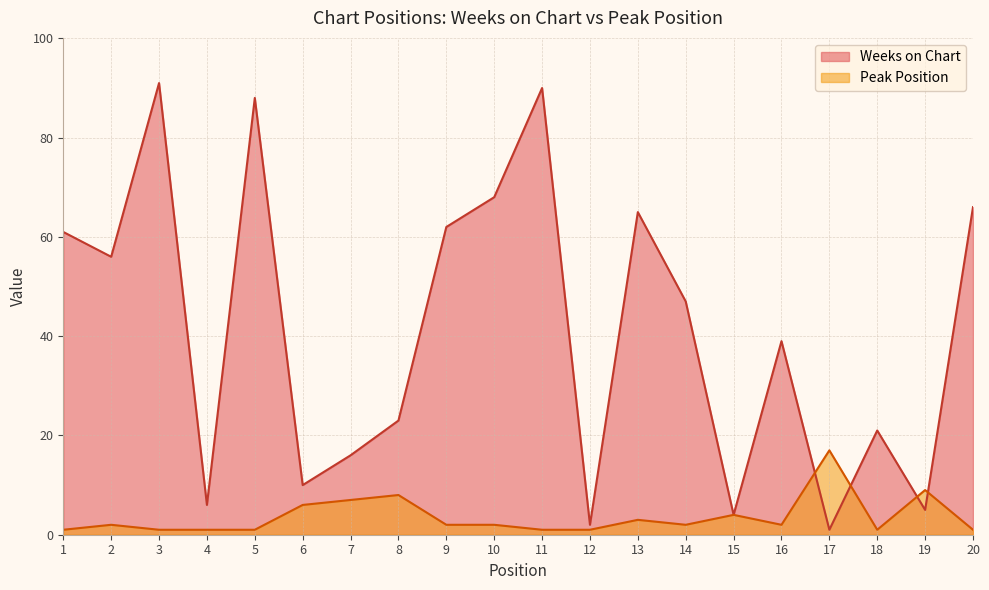

List the series in order of their peak value, lowest first.

Peak Position, Weeks on Chart